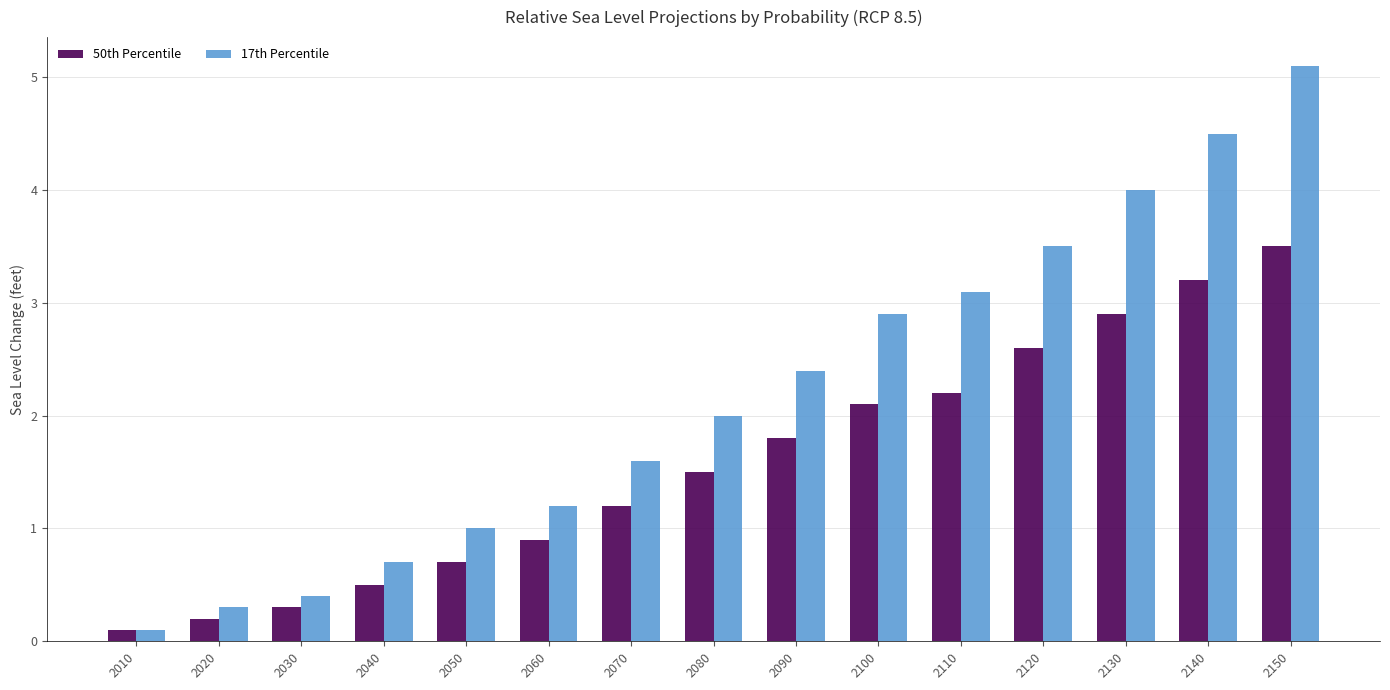

What is the total value across all series at 2130?

6.9